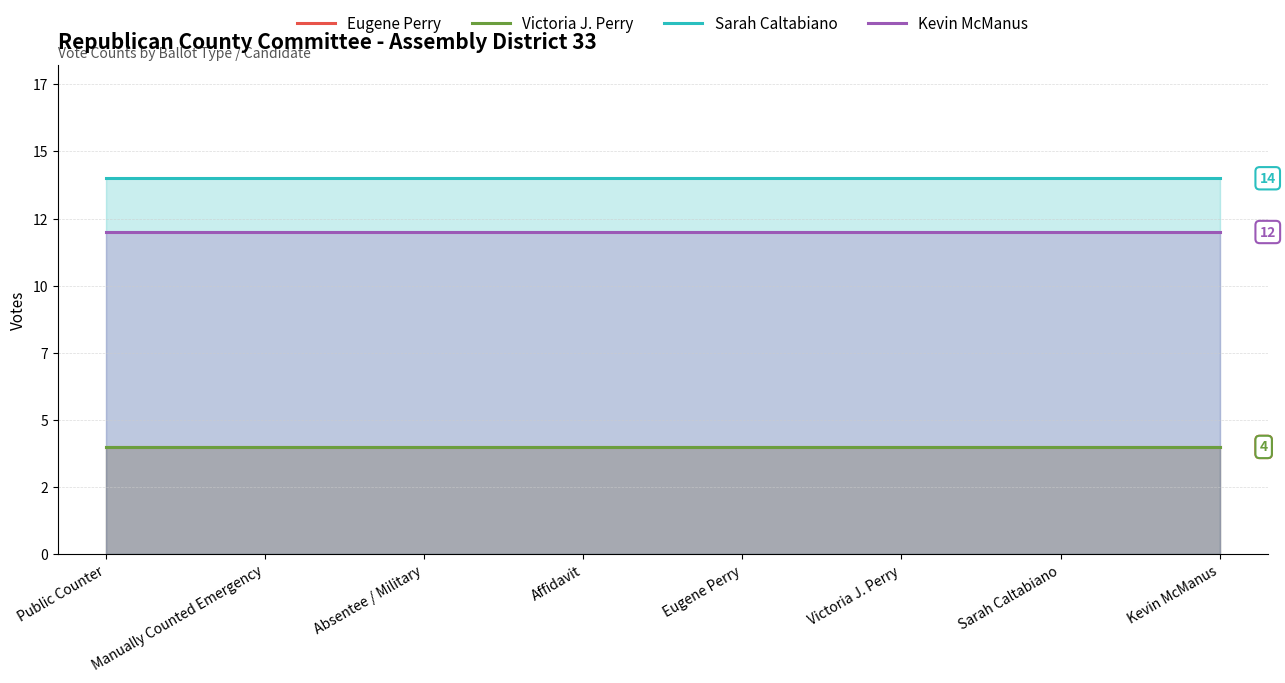

True or false: Eugene Perry has more than 1 points higher than both neighbors.

False